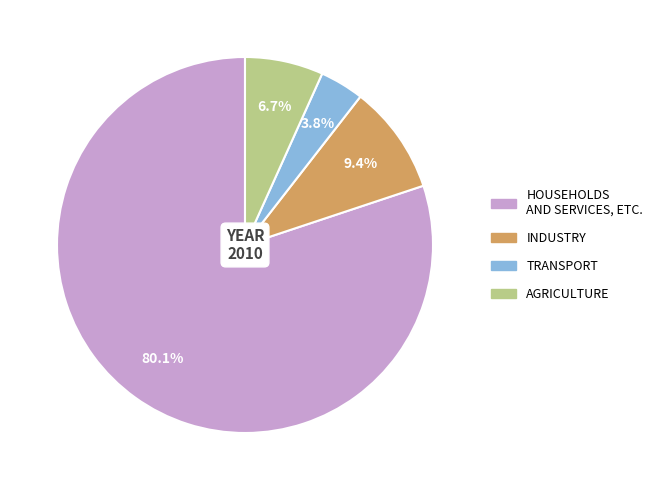

Count the number of slices in the pie.

4